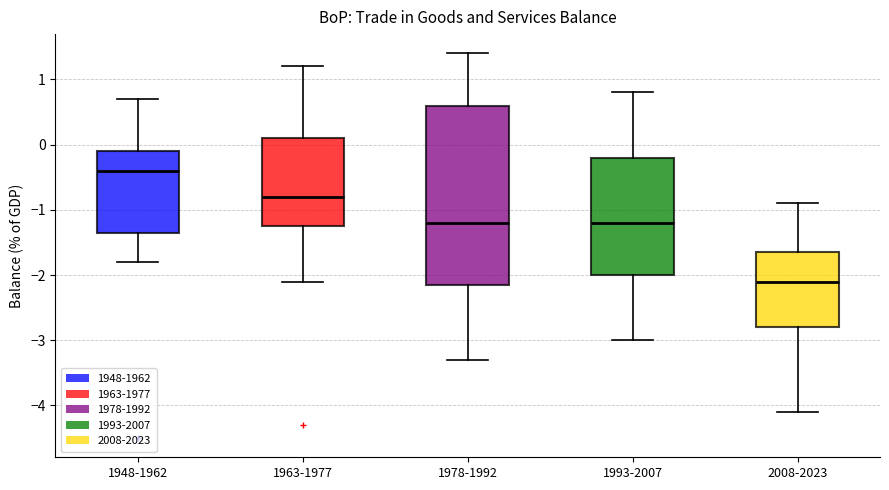

Where is the lower edge of the box for 2008-2023 on the y-axis? The values are not printed on the chart, so give them approximately, as read against the axis.

-2.8